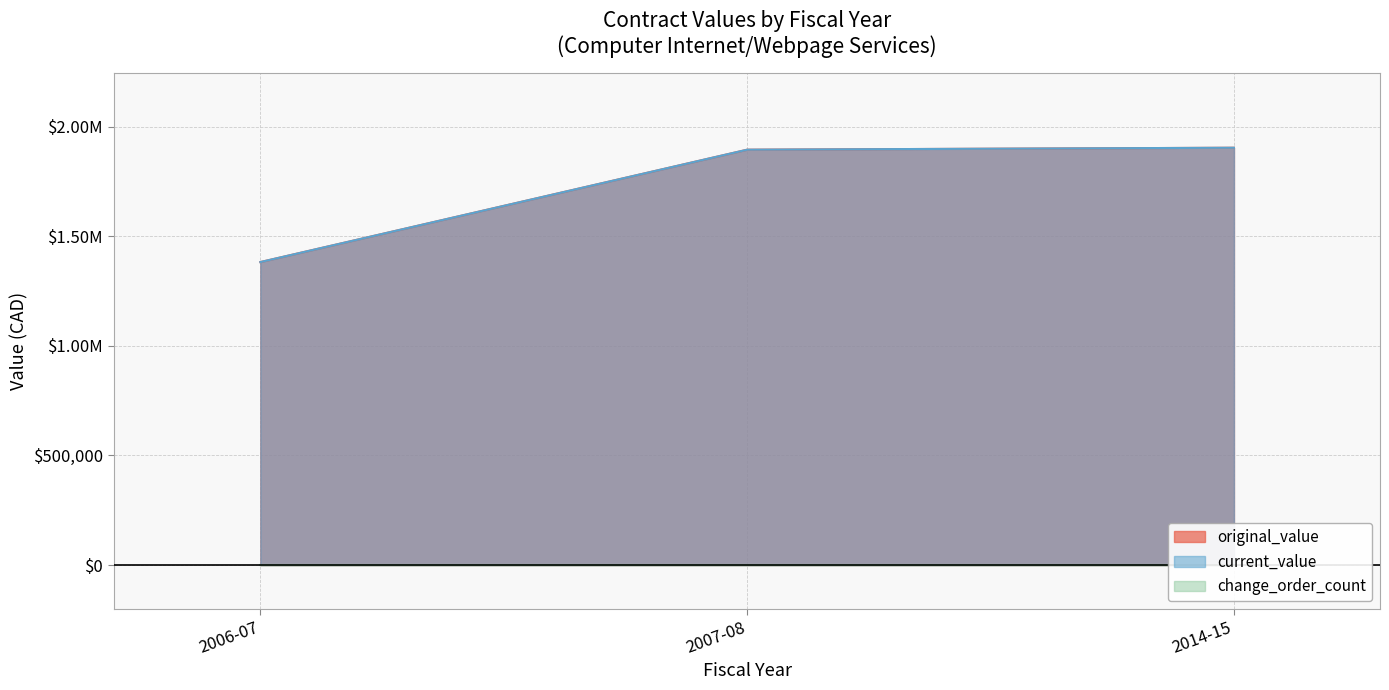

Is it true that current_value equals 651906.9 at 2007-08?

False